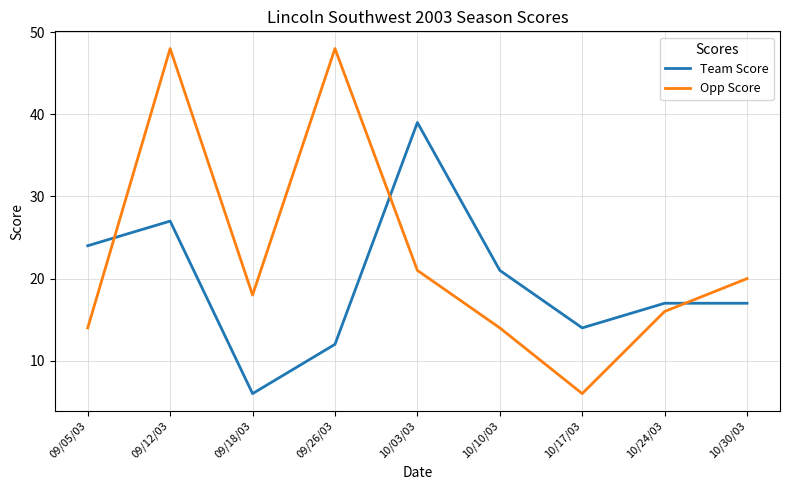

Which series changed the most between 10/10/03 and 10/24/03?

Team Score